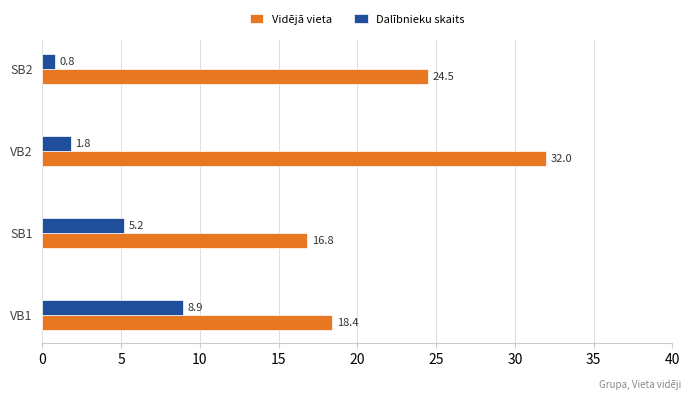

Rank the categories by Dalībnieku skaits value from highest to lowest.

VB1, SB1, VB2, SB2